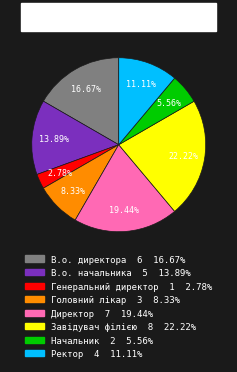

To the nearest percent, what is the combined percentage of В.о. директора and Завідувач філією?

39%